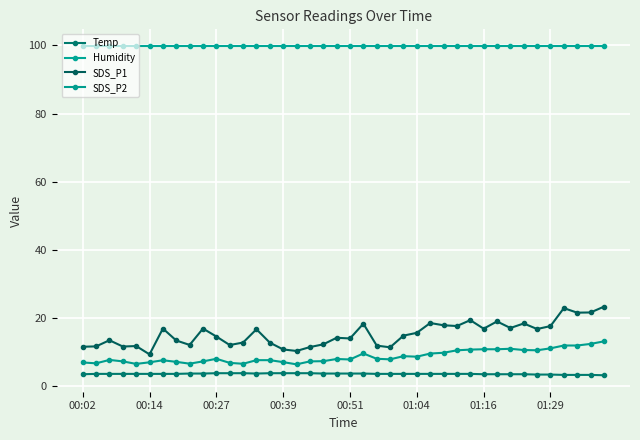

Reading right to left, transcribe all the data shown in this chart.

Temp: 3.2	3.3	3.3	3.3	3.4	3.4	3.5	3.5	3.5	3.5	3.6	3.6	3.6	3.6	3.6	3.6	3.6	3.6	3.7	3.7	3.7	3.7	3.8	3.8	3.8	3.8	3.7	3.8	3.8	3.8	3.7	3.7	3.6	3.6	3.6	3.6	3.6	3.6	3.6	3.5
Humidity: 99.9	99.9	99.9	99.9	99.9	99.9	99.9	99.9	99.9	99.9	99.9	99.9	99.9	99.9	99.9	99.9	99.9	99.9	99.9	99.9	99.9	99.9	99.9	99.9	99.9	99.9	99.9	99.9	99.9	99.9	99.9	99.9	99.9	99.9	99.9	99.9	99.9	99.9	99.9	99.9
SDS_P1: 23.3	21.6	21.6	22.9	17.6	16.8	18.4	17.1	19.0	16.9	19.4	17.6	17.9	18.5	15.7	14.8	11.4	11.9	18.3	14.0	14.2	12.3	11.5	10.3	10.8	12.8	16.7	12.8	12.1	14.6	16.9	12.1	13.4	16.9	9.3	11.8	11.6	13.5	11.7	11.6
SDS_P2: 13.2	12.4	11.9	11.9	11.1	10.5	10.6	11.0	10.8	10.8	10.7	10.5	9.8	9.6	8.7	8.8	7.9	8.0	9.6	7.8	8.0	7.3	7.3	6.4	7.0	7.6	7.6	6.6	6.8	8.0	7.3	6.6	7.1	7.6	7.0	6.5	7.3	7.7	6.7	7.0